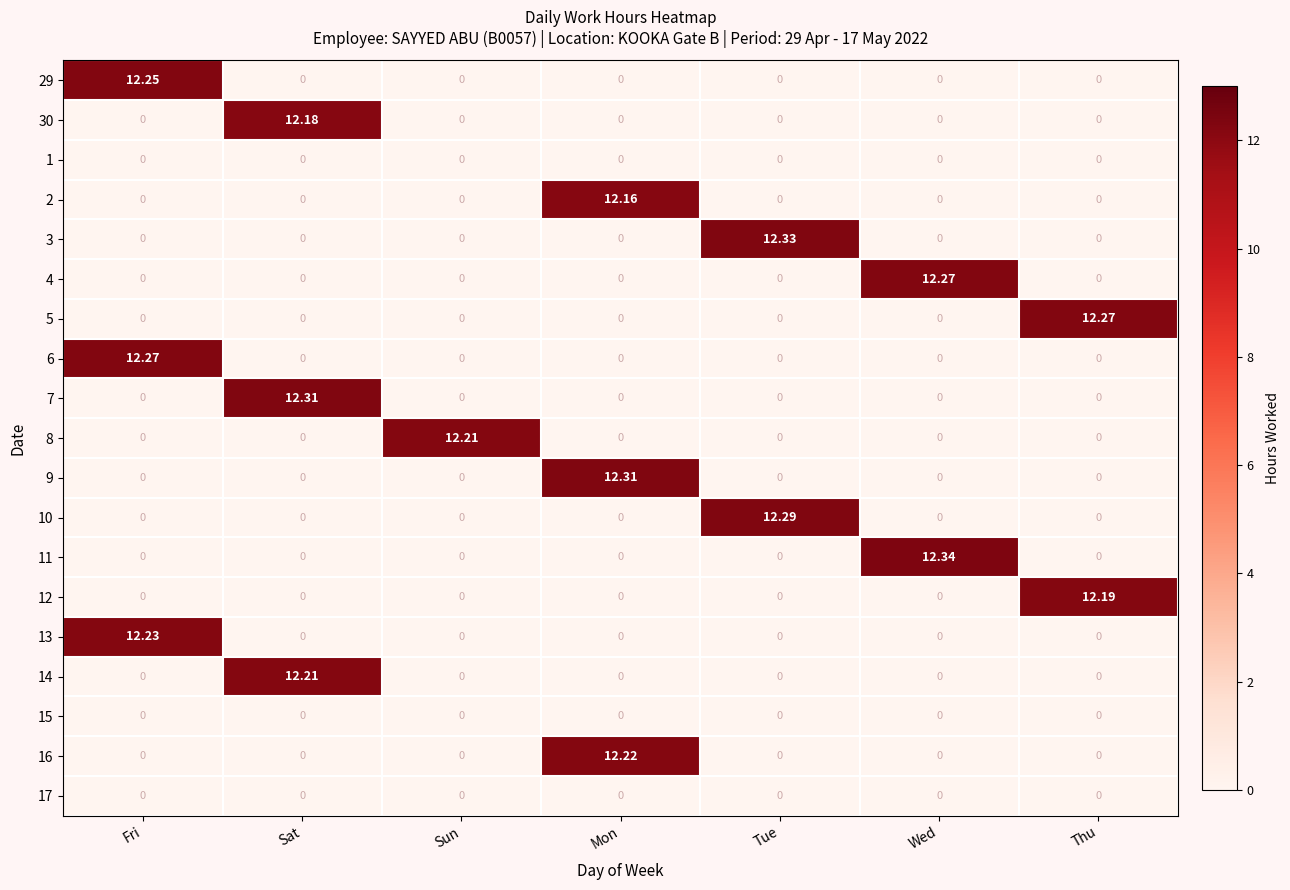

At which category is the sum across all series the highest?

Fri